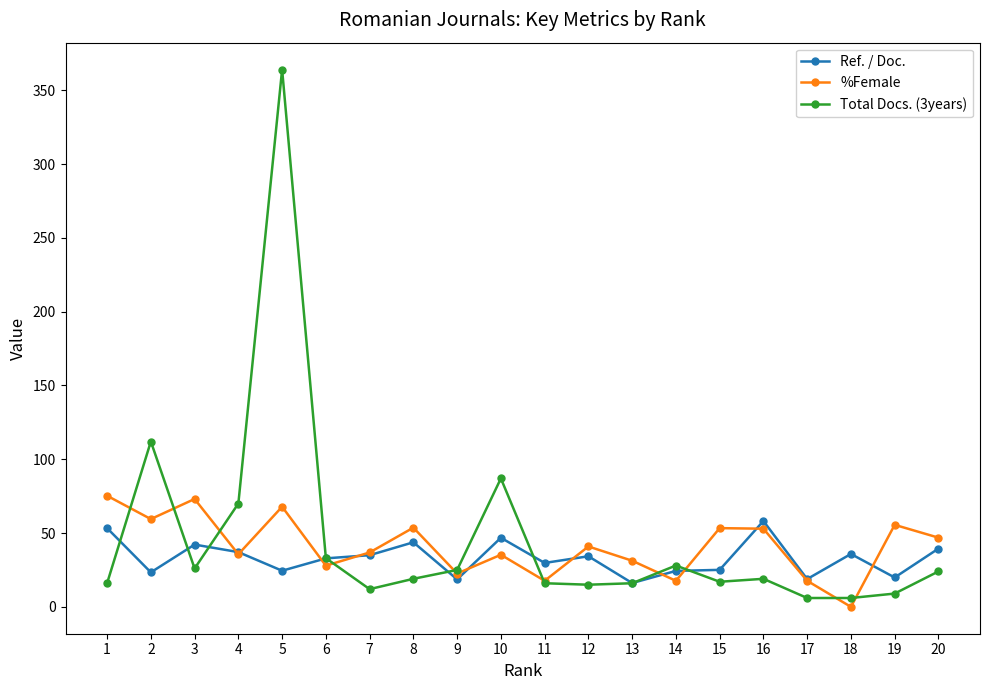

Which series ends up on top after the final intersection of %Female and Ref. / Doc.?

%Female